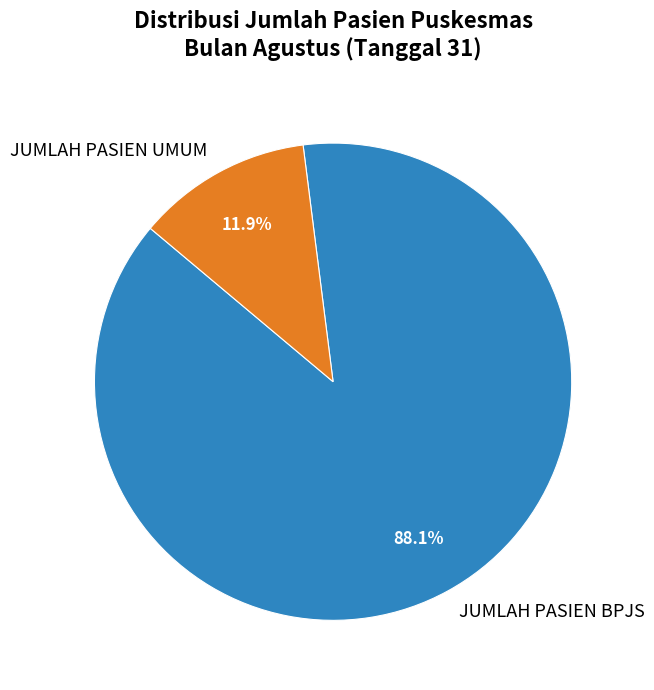

Is it true that JUMLAH PASIEN UMUM is 2% of the pie?

False